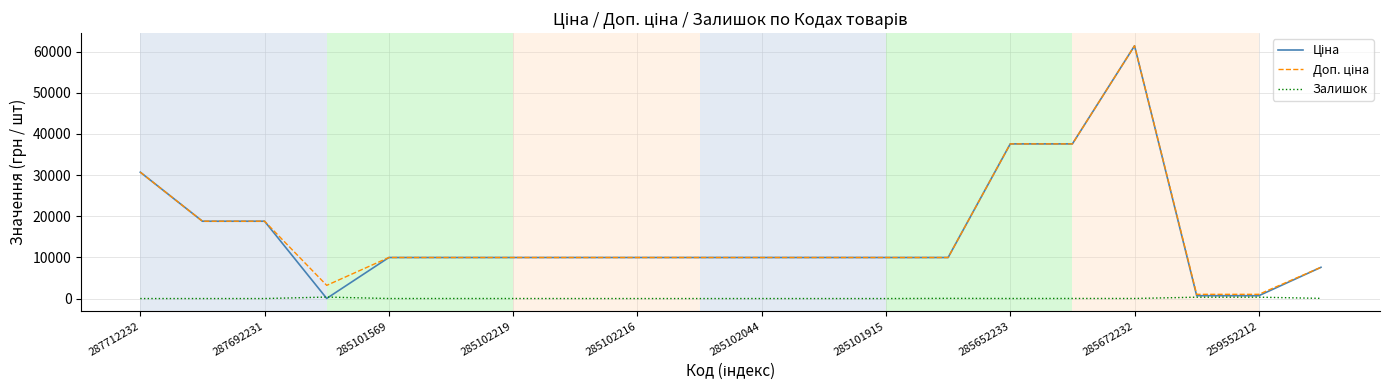

How many lines are shown in the chart?

3